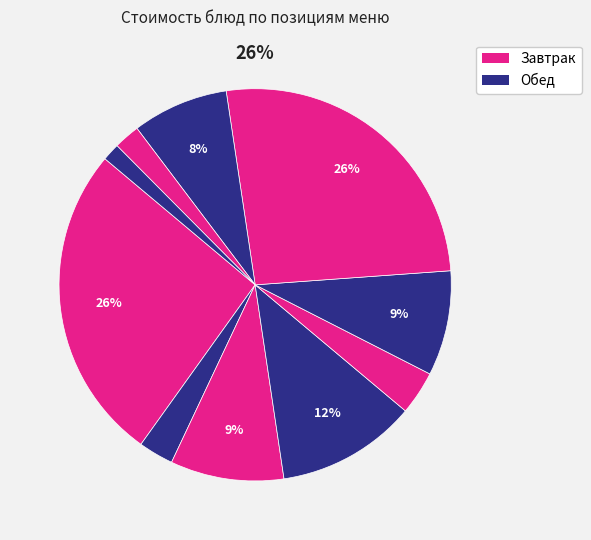

Does Рассольник ленинградский account for over 50% of the chart?

No